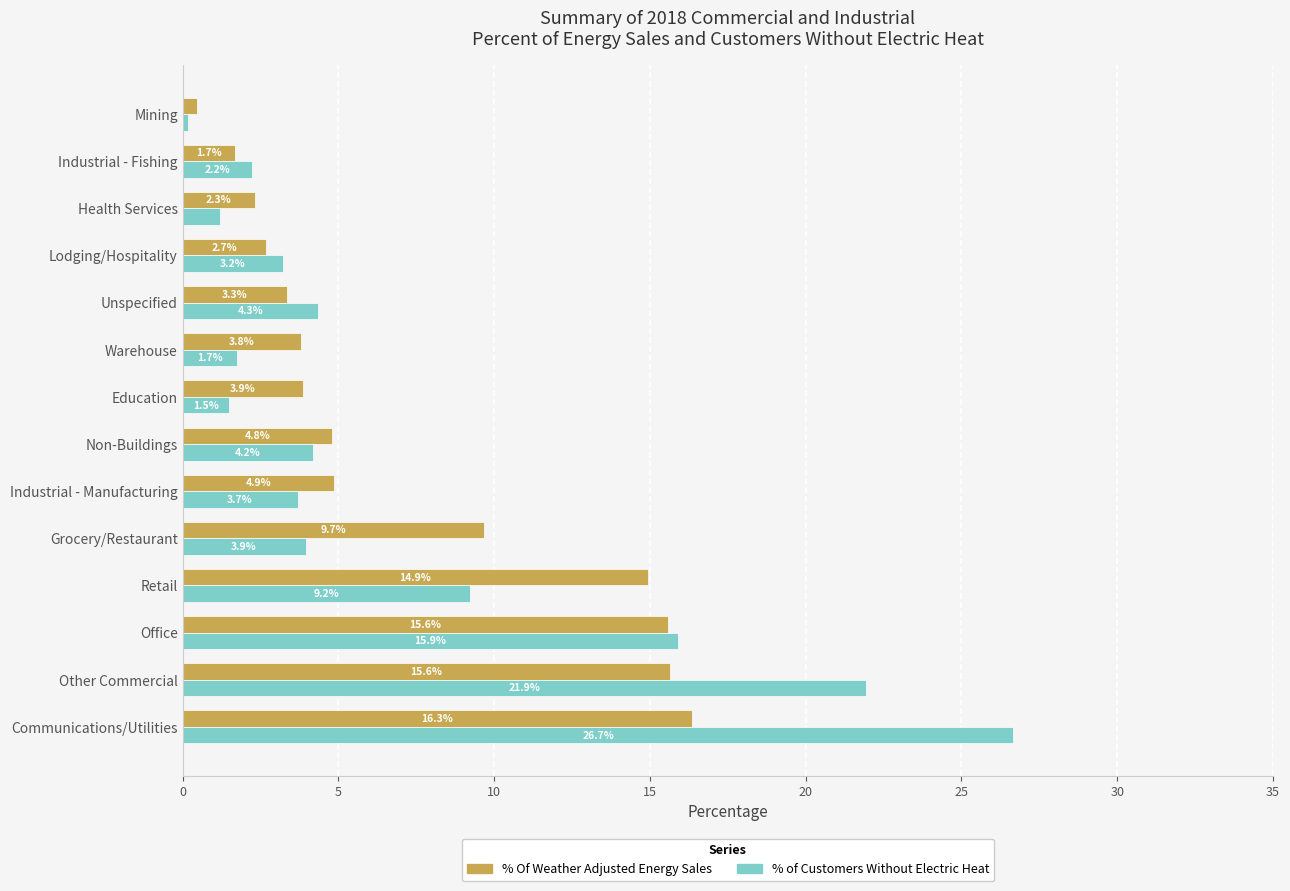

At Non-Buildings, list the series in order from largest to smallest.

% Of Weather Adjusted Energy Sales, % of Customers Without Electric Heat